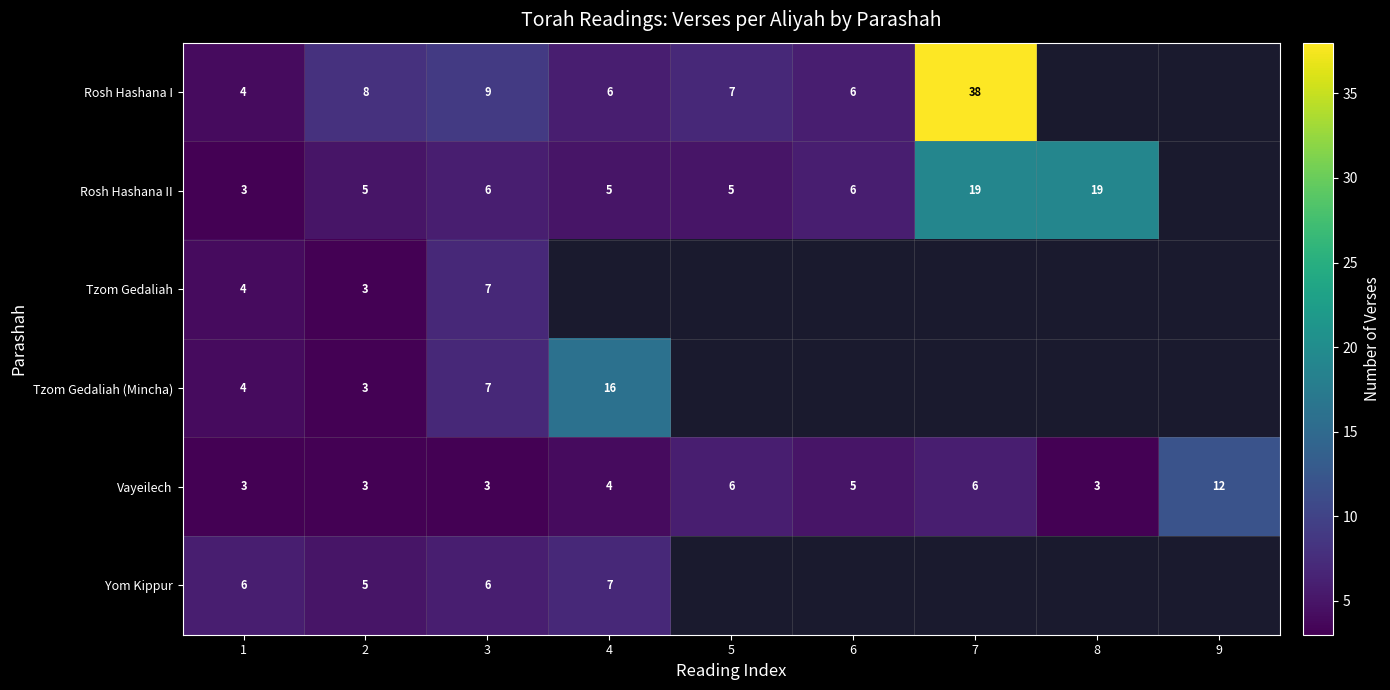

What is the difference between the maximum and minimum values in the Vayeilech series?

9